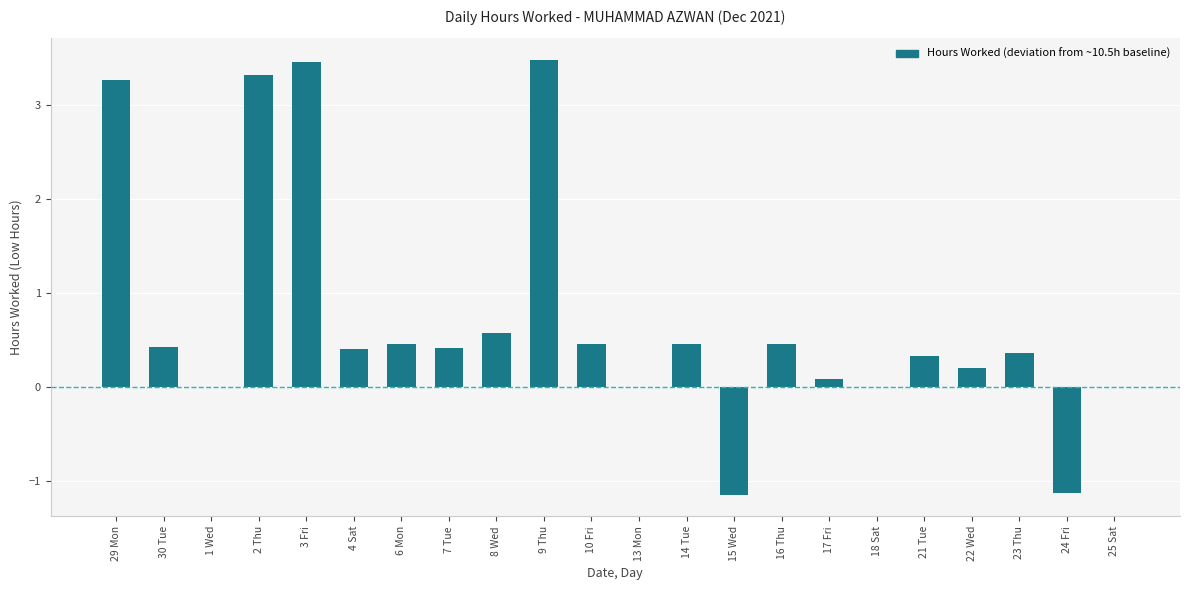

Which has a higher value, 25 Sat or 23 Thu?

23 Thu